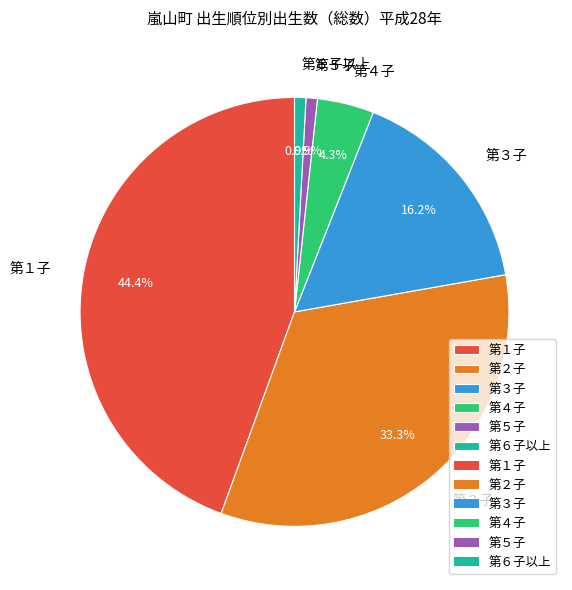

What percentage do 第２子 and 第５子 together represent?

34.2%